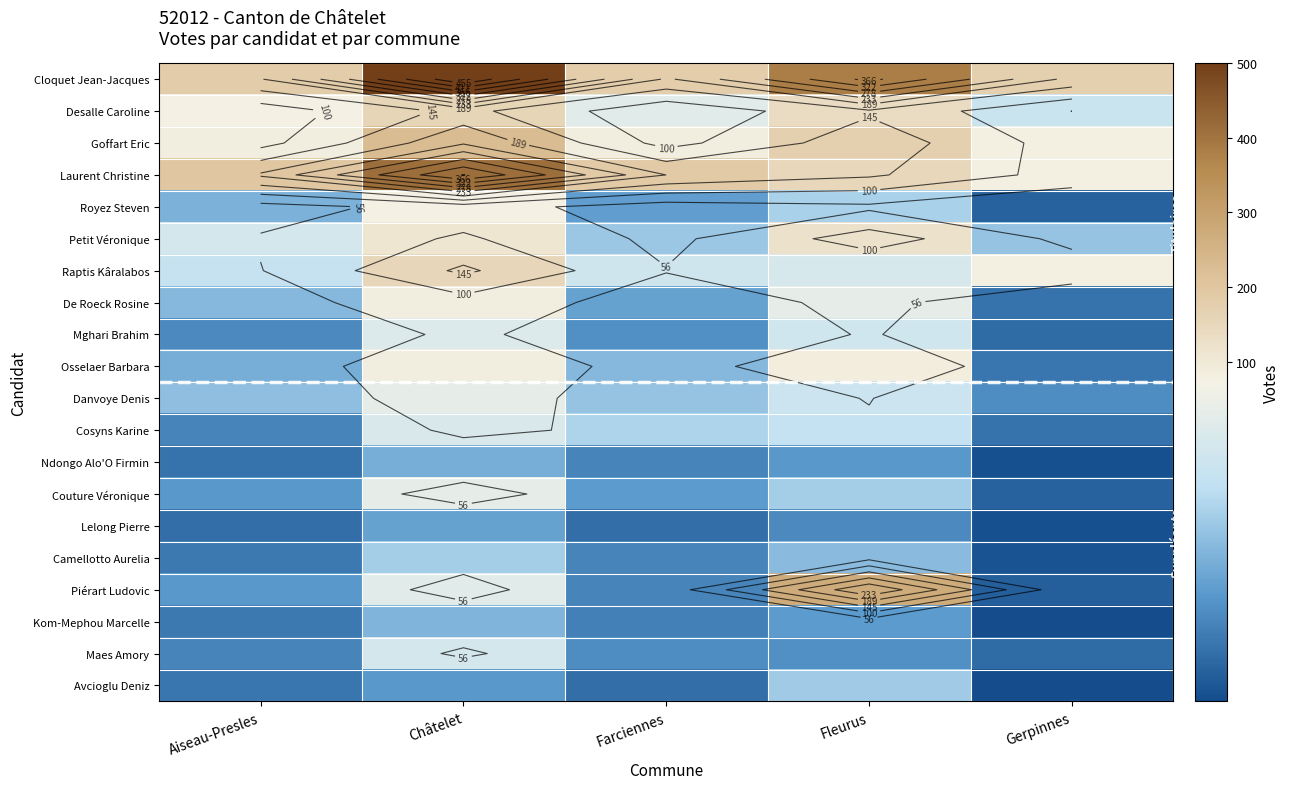

How many values in the Avcioglu Deniz series are below 23?

2